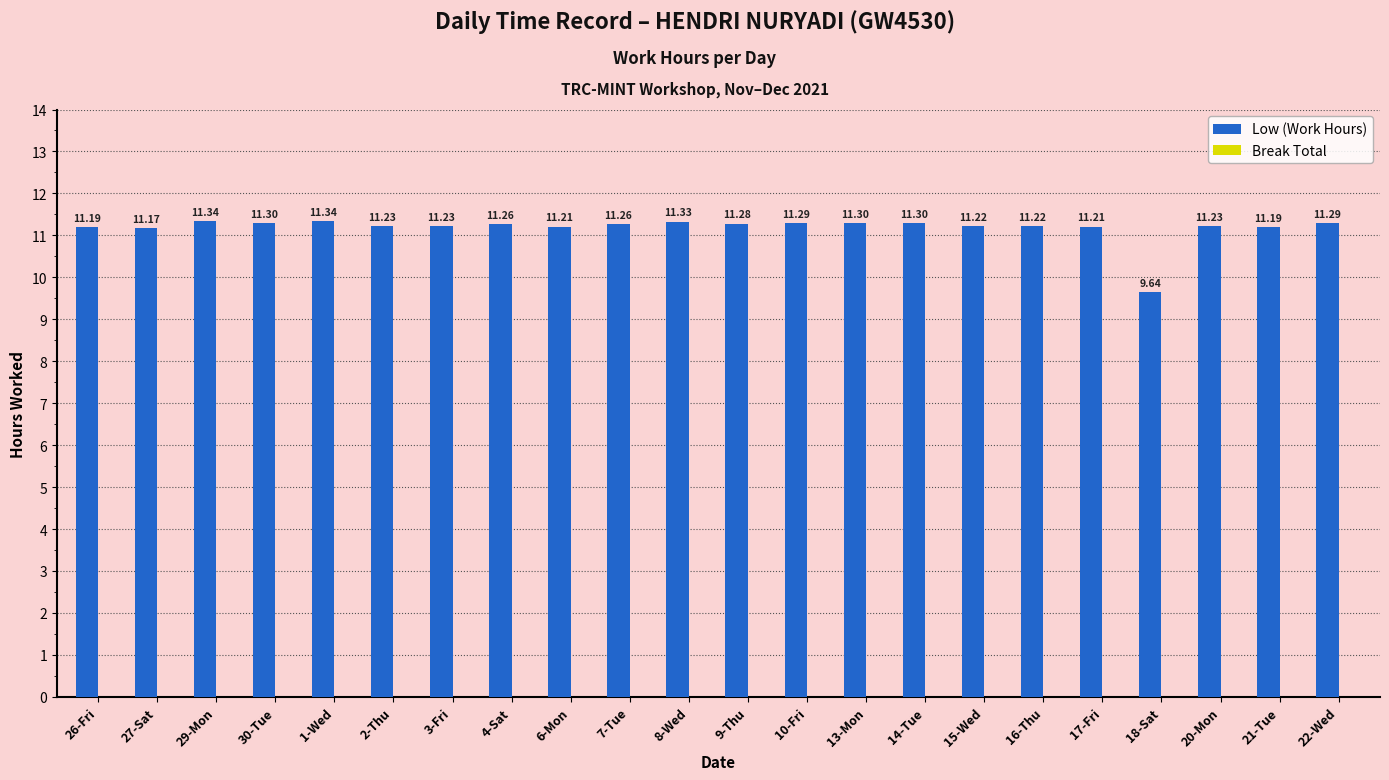

What is the ratio of the value at 22-Wed to the value at 1-Wed?

1.0